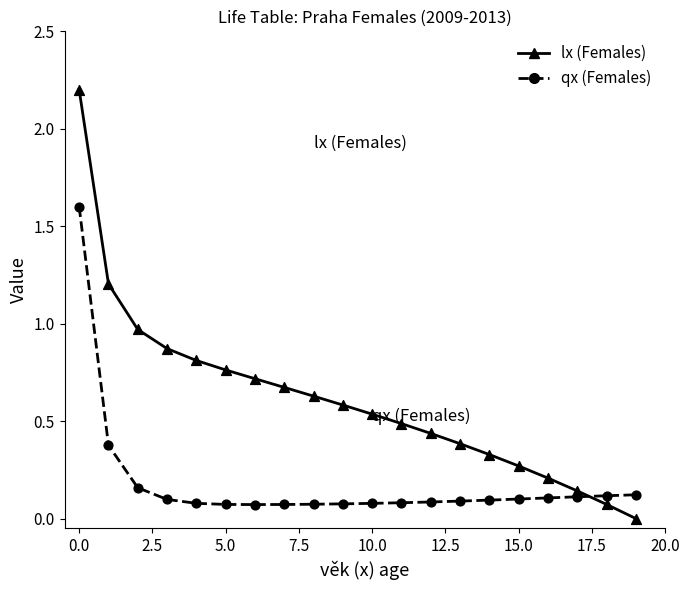

Which series has the largest total across all categories?

lx (Females)